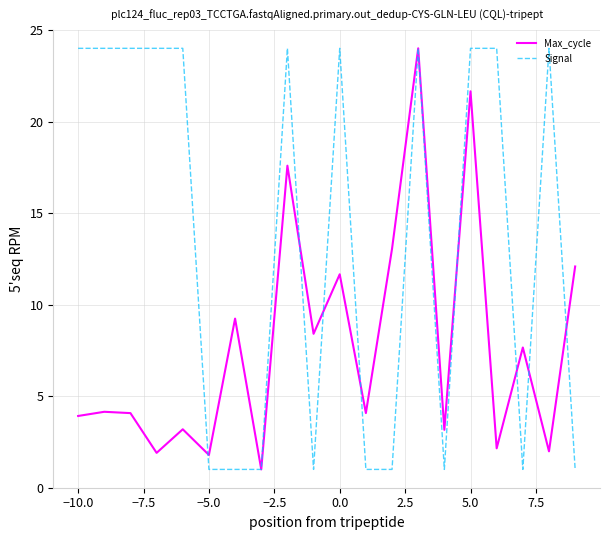

What is the lowest value of the Max_cycle series?

1.0